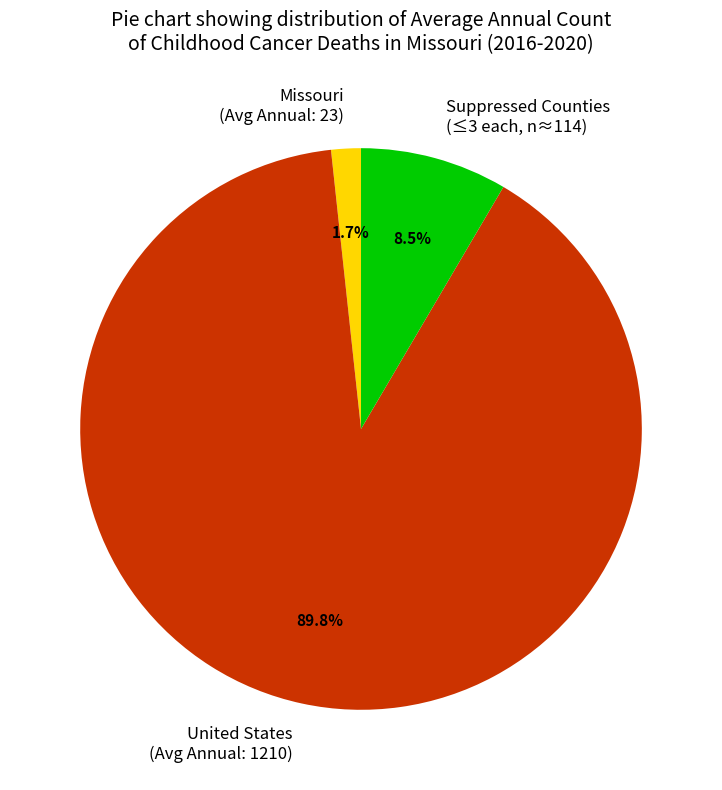

What is the ratio of the value at Suppressed Counties (≤3 each, n≈114) to the value at Missouri (Avg Annual: 23)?

5.0